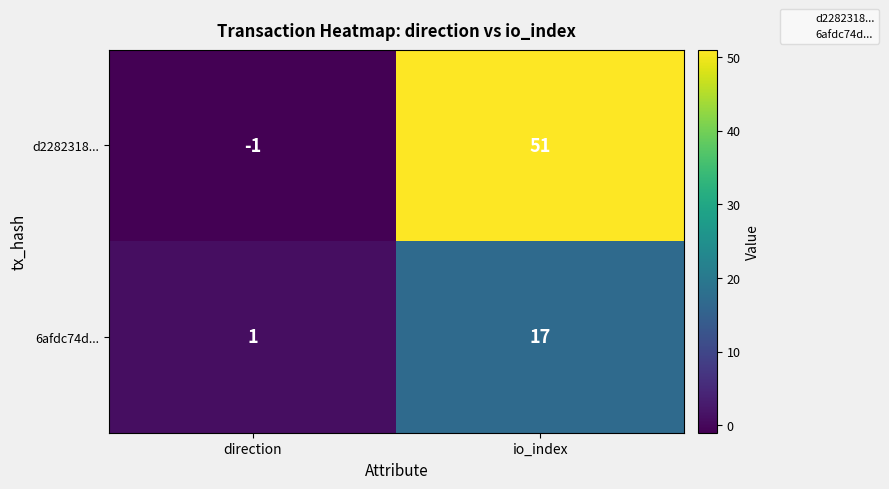

What is the sum of the d2282318... values at io_index and direction?

50